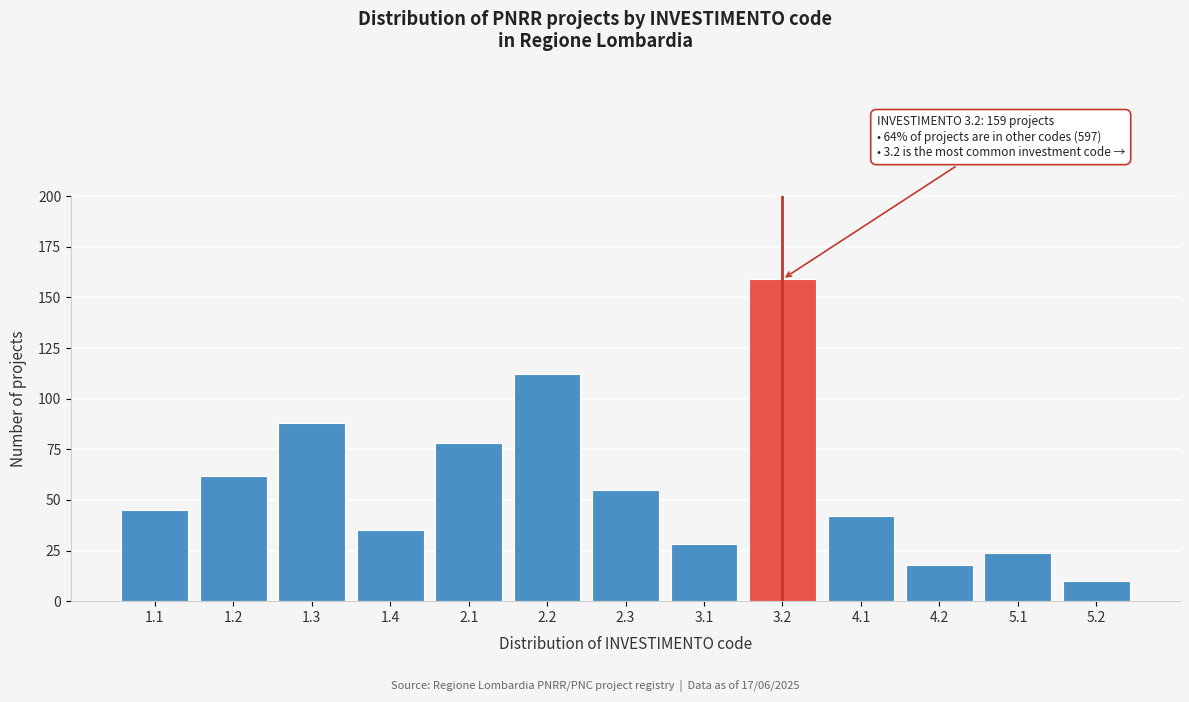

Reading left to right, what are all the values shown in this chart?

1.1=45	1.2=62	1.3=88	1.4=35	2.1=78	2.2=112	2.3=55	3.1=28	3.2=159	4.1=42	4.2=18	5.1=24	5.2=10